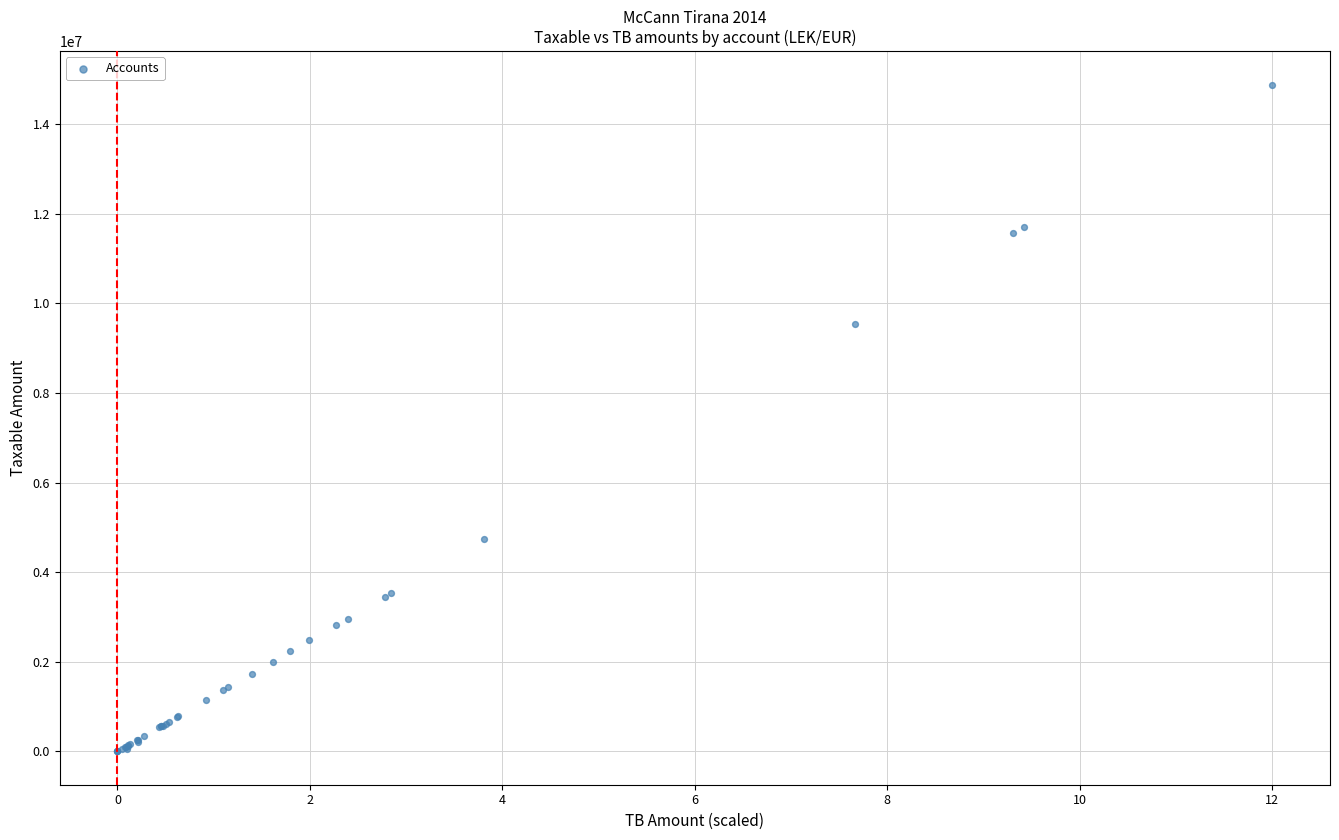

What Y value in the scatter plot is closest to 7443929?

9536057.6